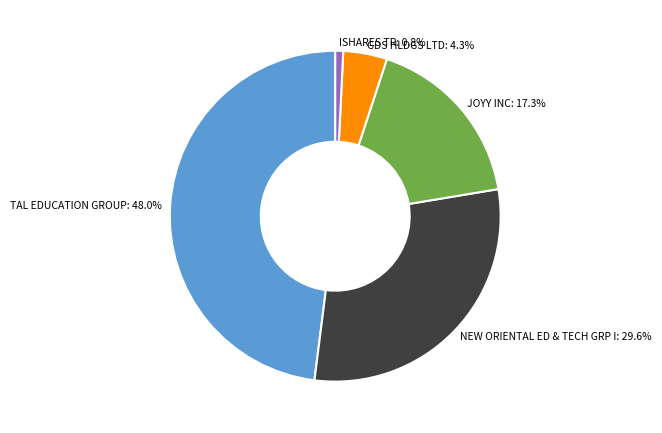

Which slice is the smallest?

ISHARES TR